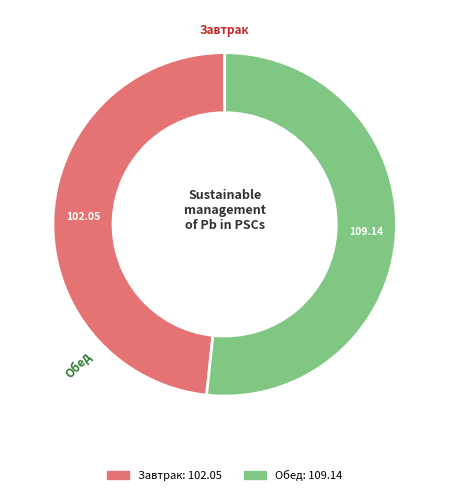

What is the change in value from Завтрак to Обед?

+7.1